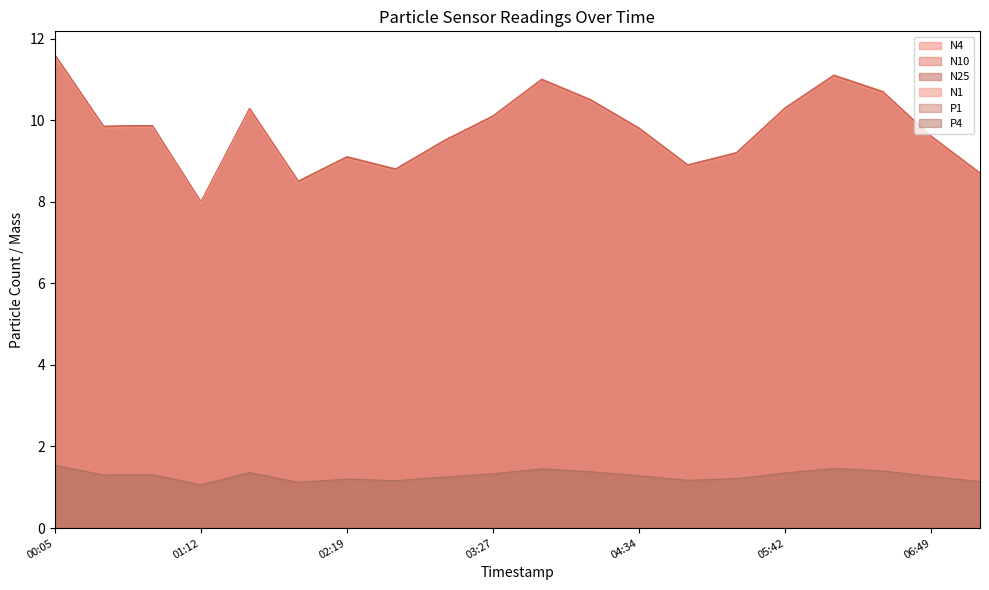

What is the label of the 7th point from the left?

02:19